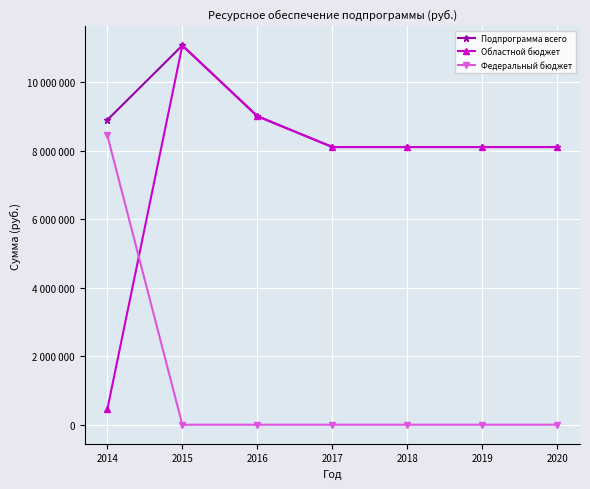

True or false: Подпрограмма всего and Областной бюджет intersect in this chart.

False